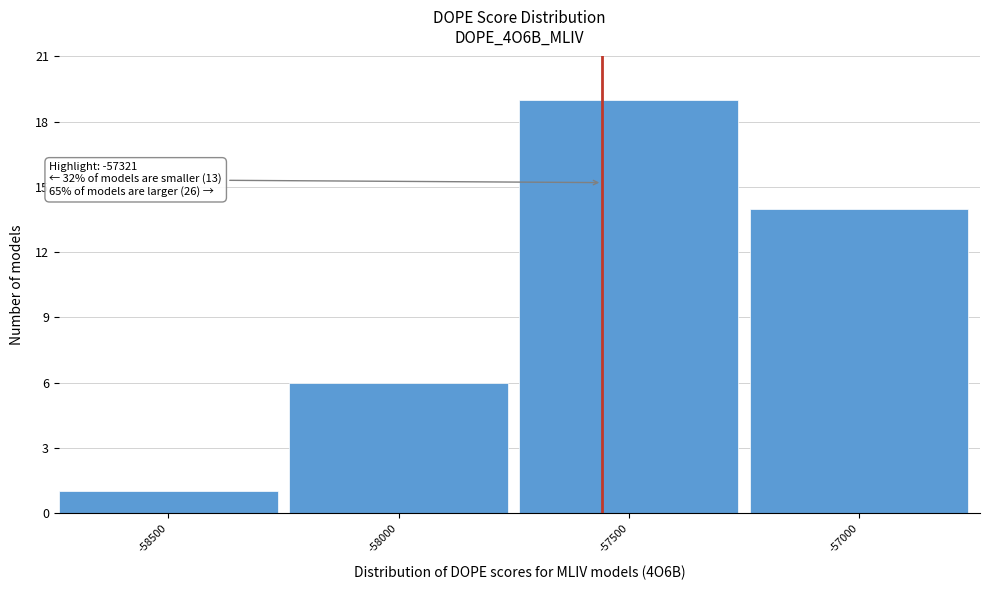

Reading left to right, transcribe all the data shown in this chart.

-58500=1	-58000=6	-57500=19	-57000=14